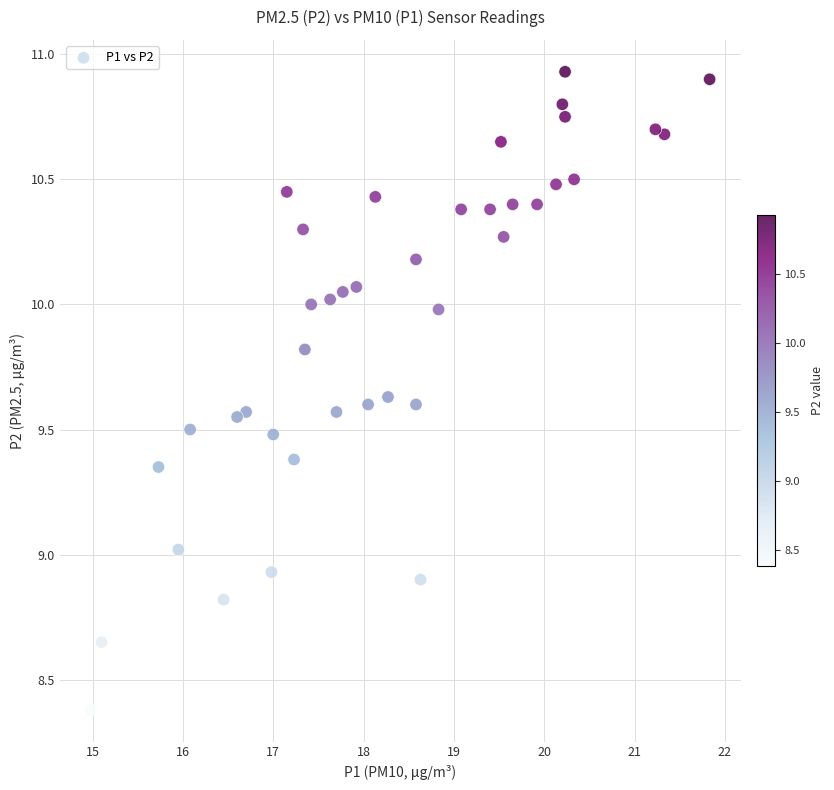

What is the range of X values (max minus min)?

6.8